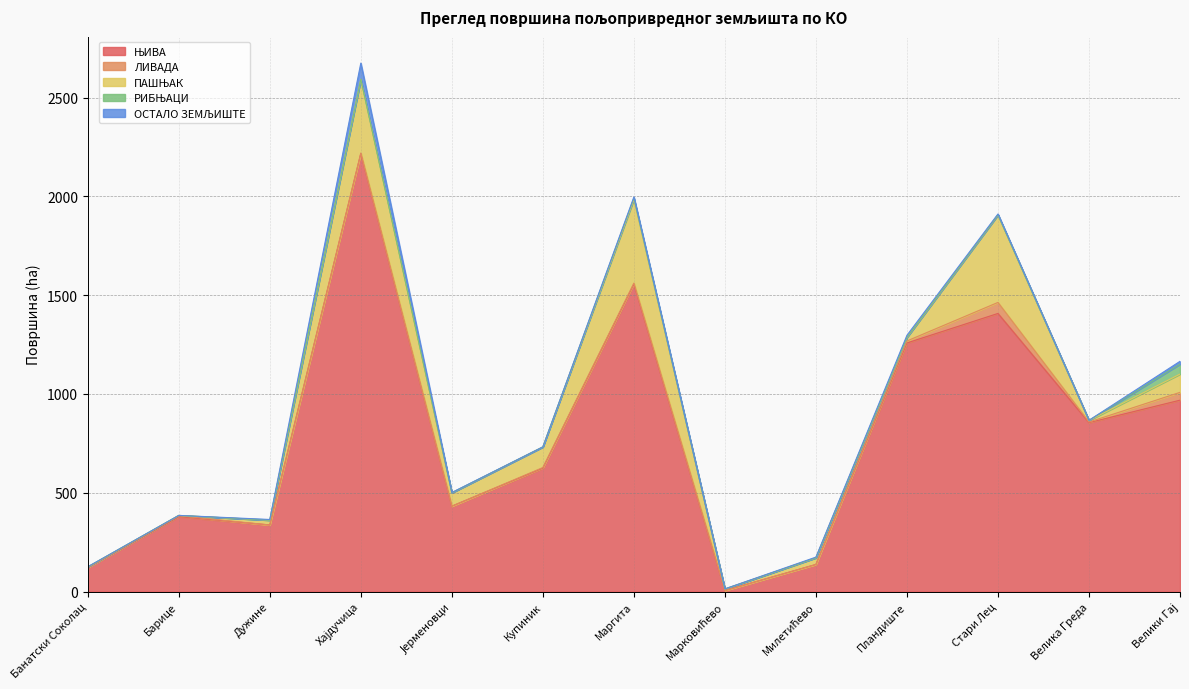

Where does the ЊИВА series first go above 624?

Хајдучица